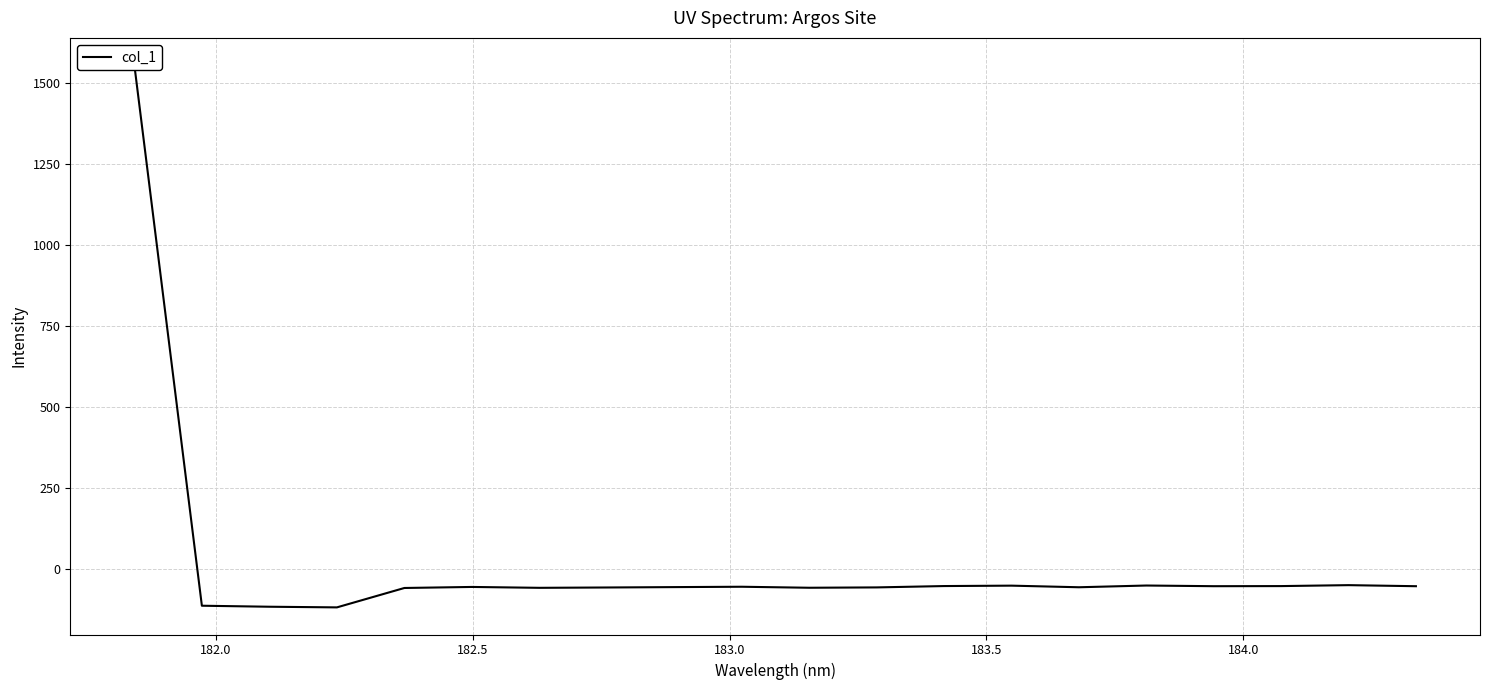

What is the minimum value shown in the chart?

-117.0